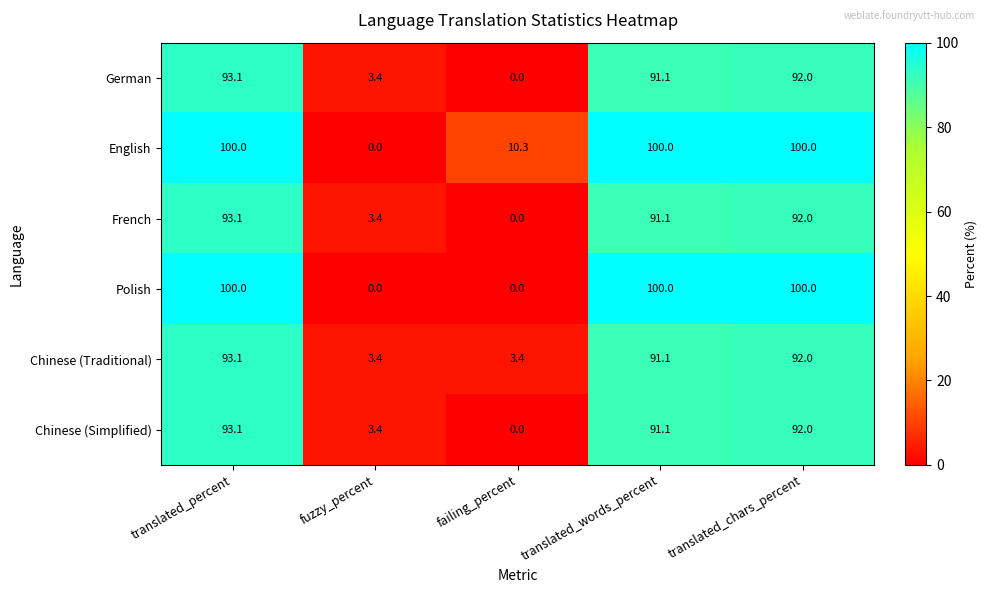

Reading right to left, extract all data points from this chart.

German: 92.0	91.1	0.0	3.4	93.1
English: 100.0	100.0	10.3	0.0	100.0
French: 92.0	91.1	0.0	3.4	93.1
Polish: 100.0	100.0	0.0	0.0	100.0
Chinese (Traditional): 92.0	91.1	3.4	3.4	93.1
Chinese (Simplified): 92.0	91.1	0.0	3.4	93.1